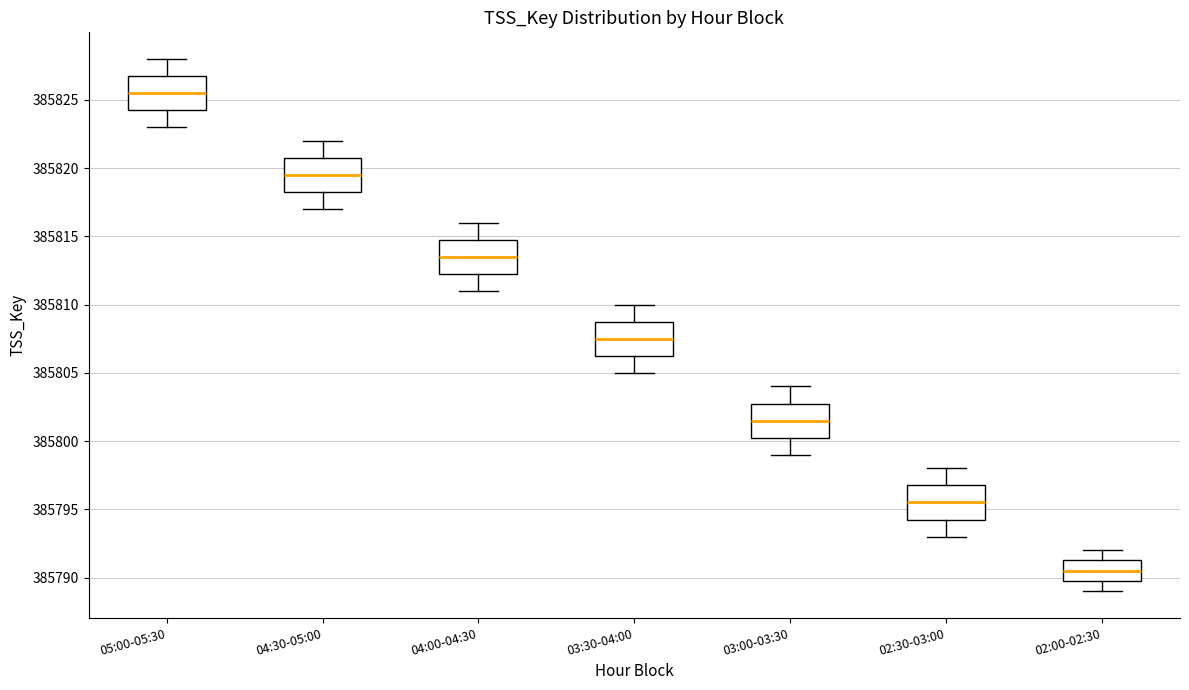

Reading left to right, transcribe this box plot: for each box, give where its median line is, the range the box spans, and where its two whiskers end, as read against the y-axis. The values are not printed on the chart, so give them approximately, as read against the axis.

05:00-05:30: median 385825.5, box 385824.5 to 385827.0, whiskers 385823.0 to 385828.0
04:30-05:00: median 385819.5, box 385818.5 to 385821.0, whiskers 385817.0 to 385822.0
04:00-04:30: median 385813.5, box 385812.5 to 385815.0, whiskers 385811.0 to 385816.0
03:30-04:00: median 385807.5, box 385806.5 to 385809.0, whiskers 385805.0 to 385810.0
03:00-03:30: median 385801.5, box 385800.5 to 385803.0, whiskers 385799.0 to 385804.0
02:30-03:00: median 385795.5, box 385794.5 to 385797.0, whiskers 385793.0 to 385798.0
02:00-02:30: median 385790.5, box 385790.0 to 385791.5, whiskers 385789.0 to 385792.0